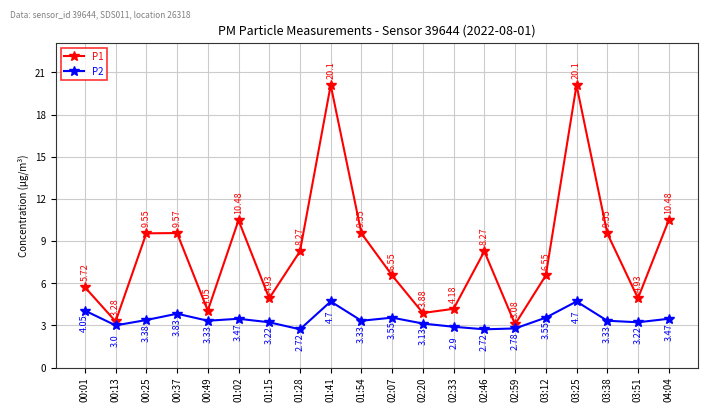

What position from the left is 01:15?

7